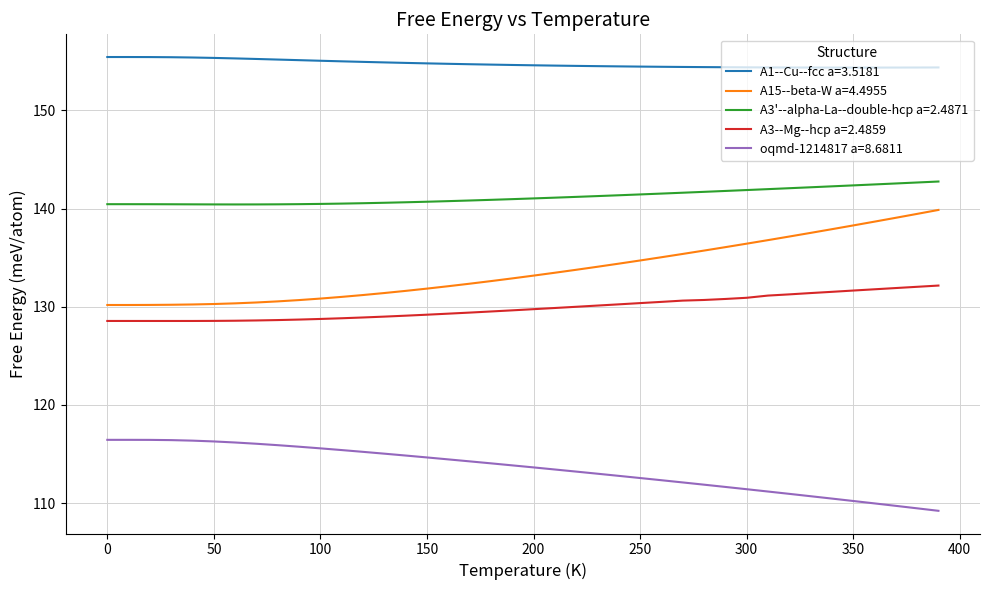

Which series has the largest total across all categories?

A1--Cu--fcc a=3.5181